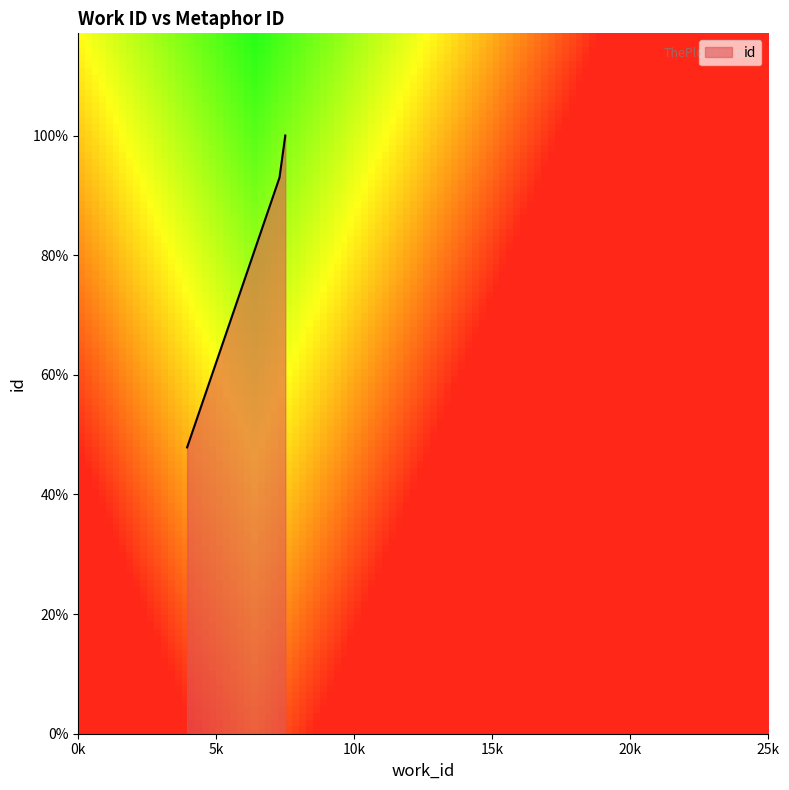

Rank the categories by value from highest to lowest.

7497, 7497, 7289, 3942